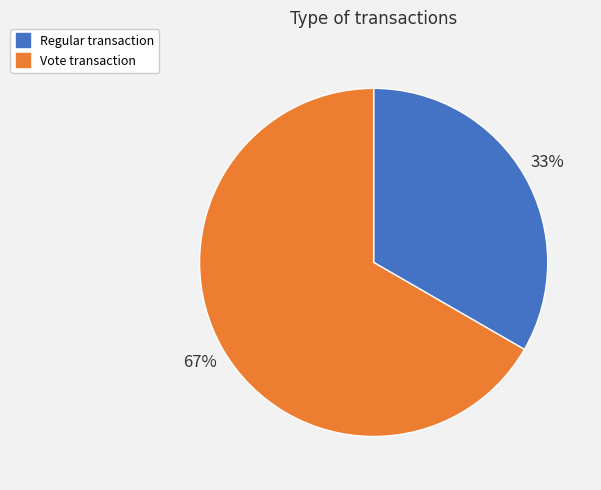

Between Vote and Regular, which is larger?

Vote